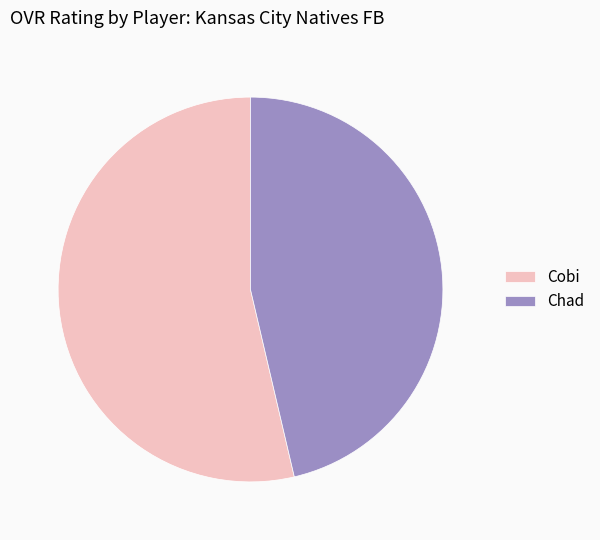

Is the sum of Chad and Cobi greater than half?

Yes